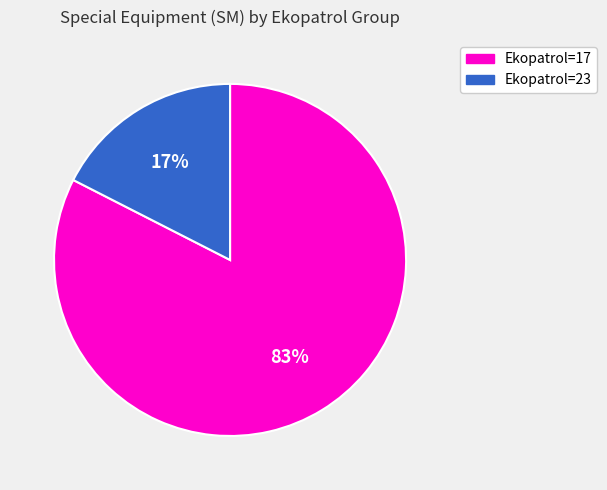

Rank the categories by value from highest to lowest.

Ekopatrol=17, Ekopatrol=23